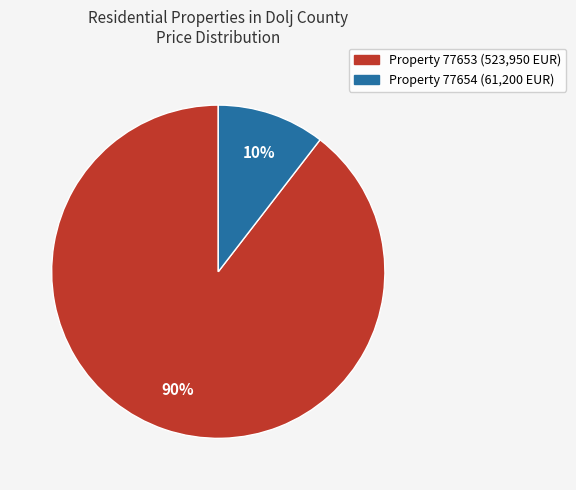

To the nearest percent, what is the average slice percentage?

50%